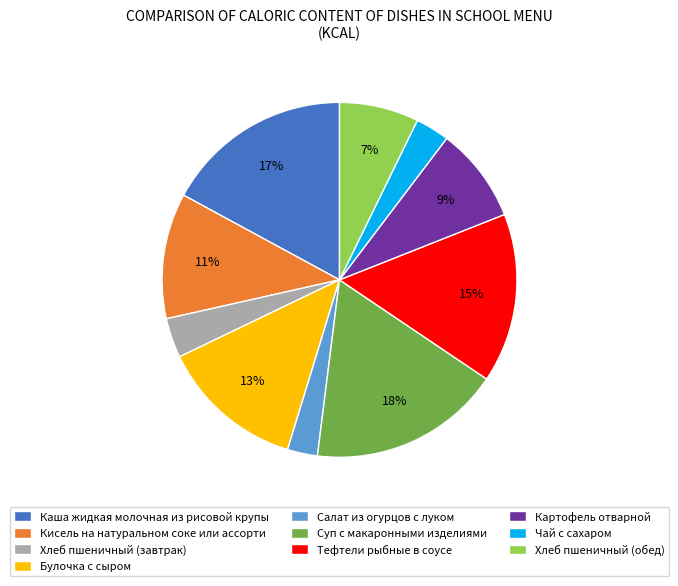

To the nearest percent, what is the average slice percentage?

10%